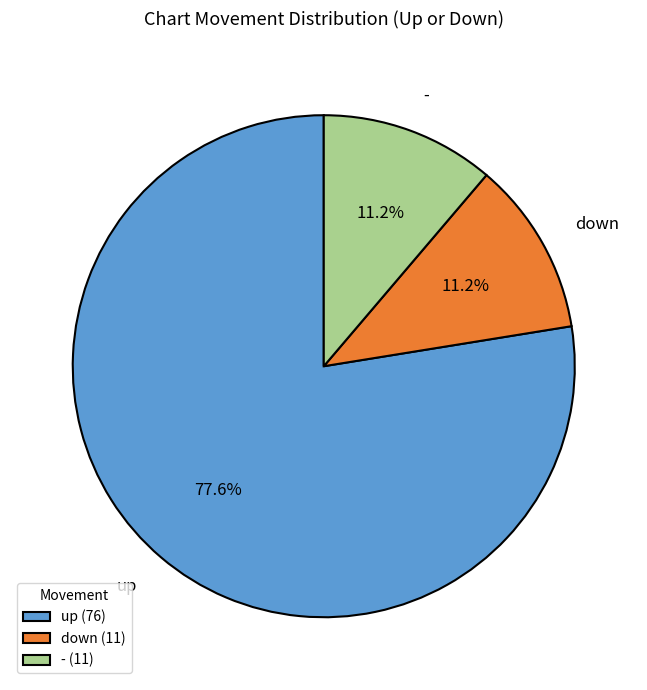

How many segments does this pie chart have?

3